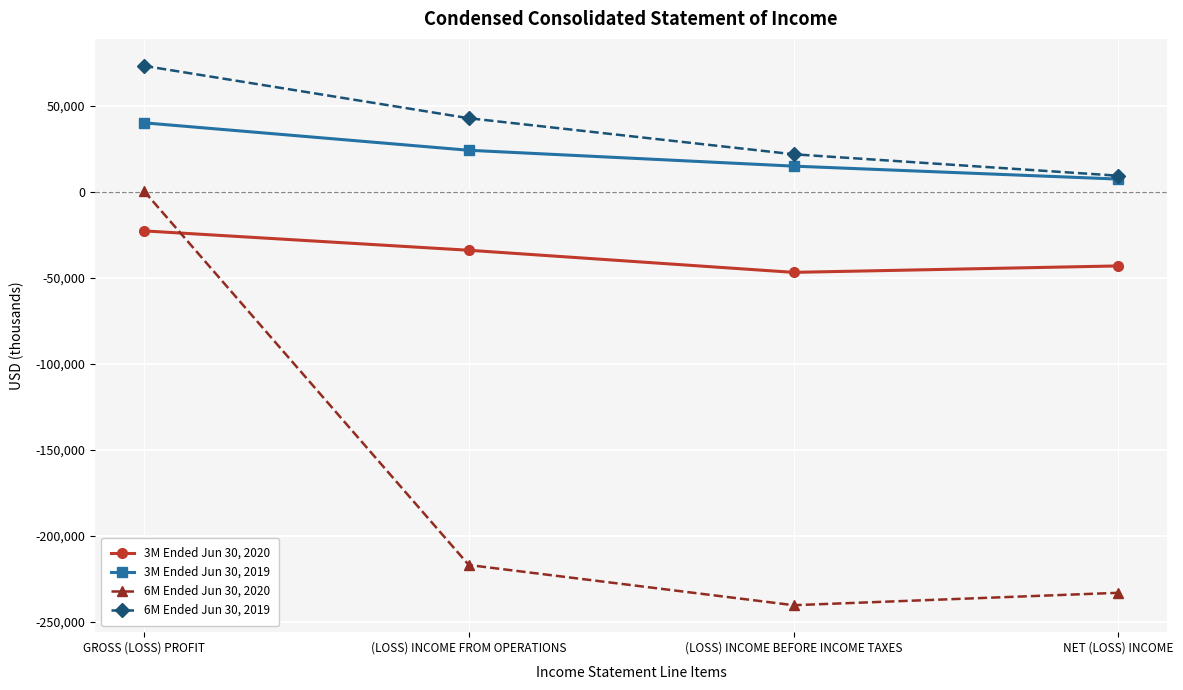

Between (LOSS) INCOME FROM OPERATIONS and (LOSS) INCOME BEFORE INCOME TAXES, which series saw the biggest shift?

6M Ended Jun 30, 2020